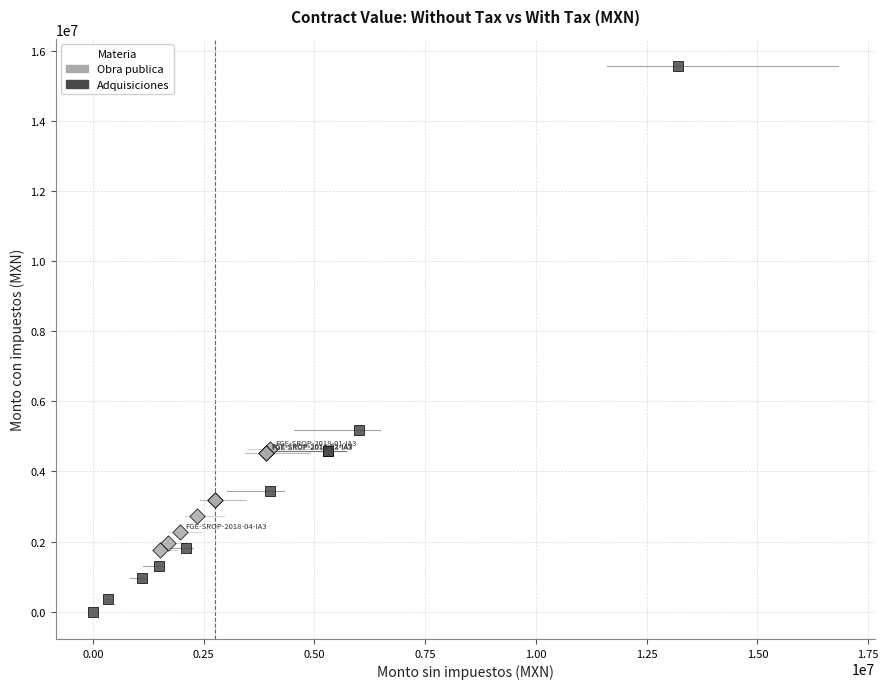

Which series has the widest spread of Y values?

Adquisiciones